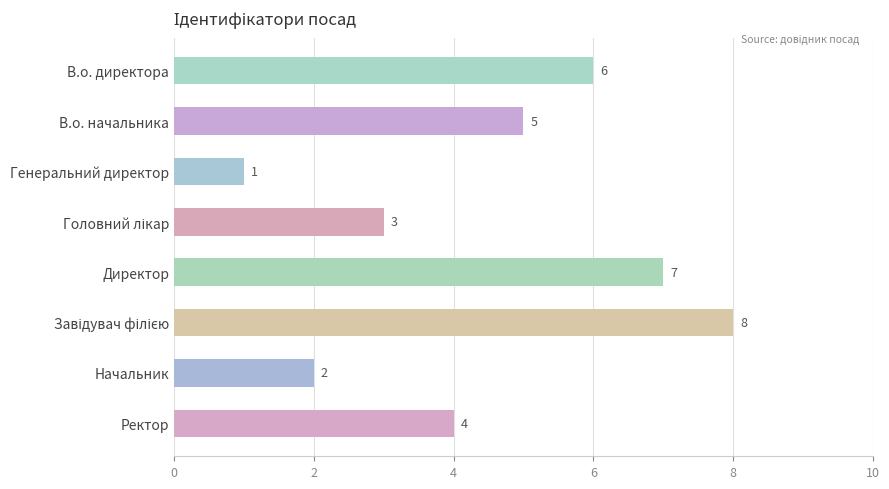

How many values are below 5?

4